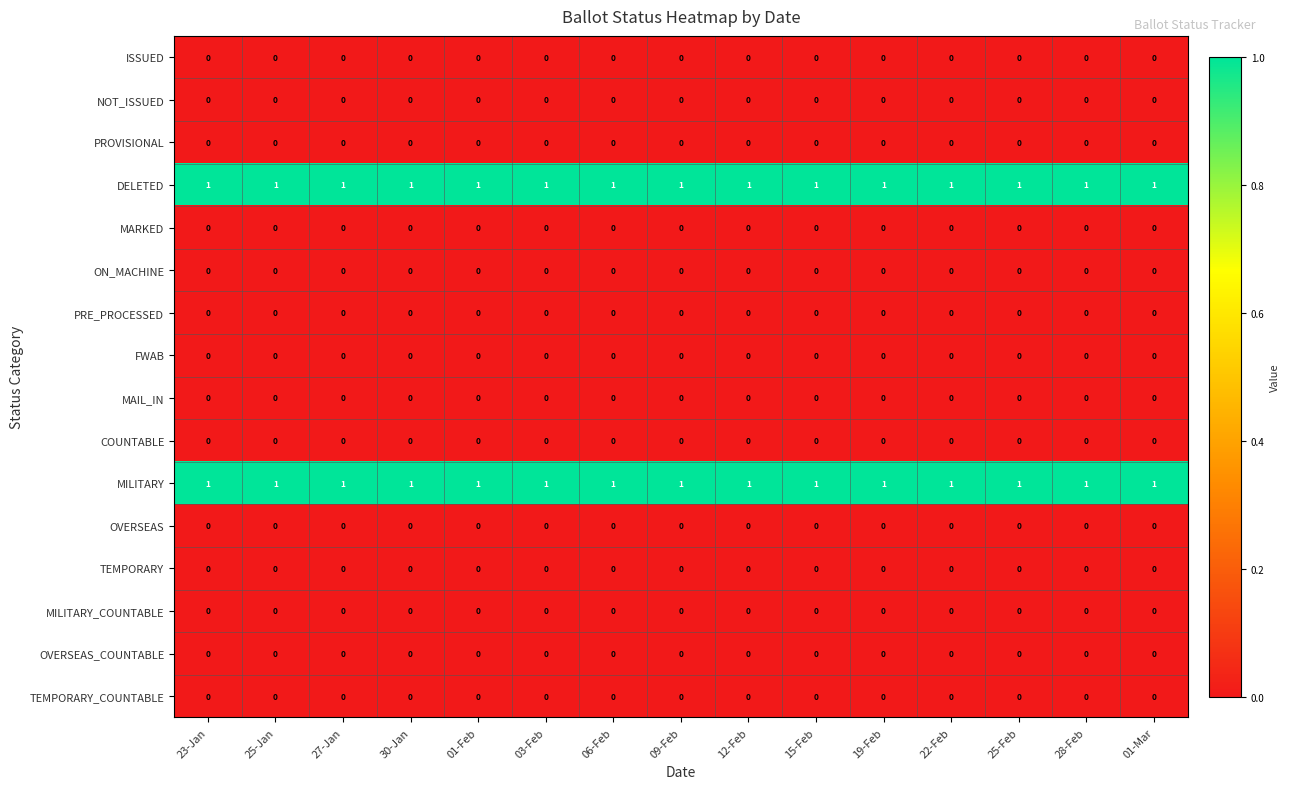

At how many categories does at least one series exceed 0?

15